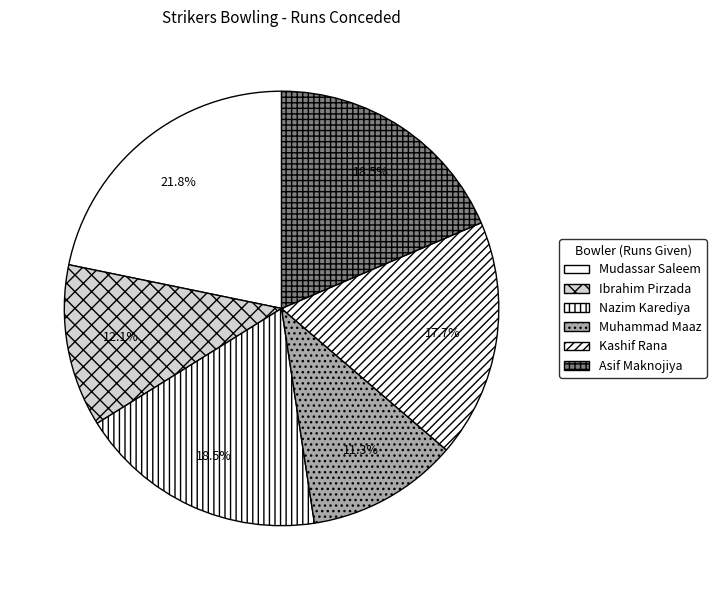

What is the largest slice in the pie chart?

Mudassar Saleem